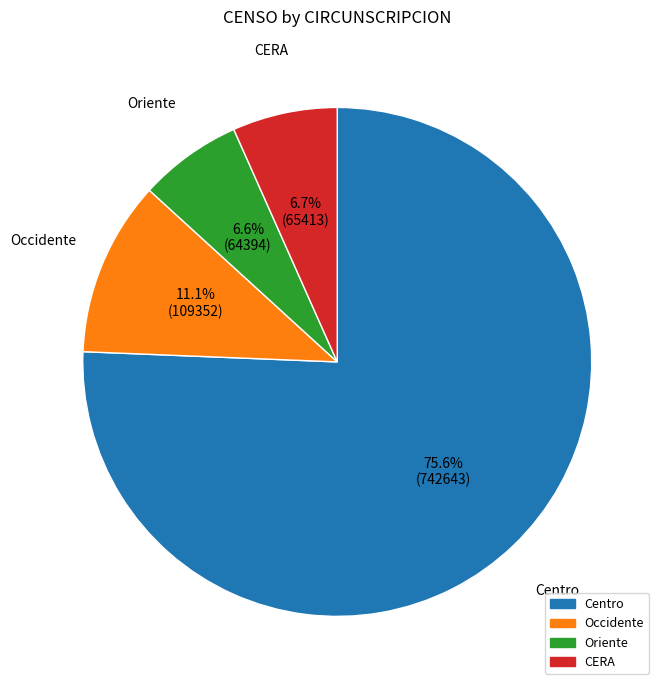

What is the largest slice in the pie chart?

Centro